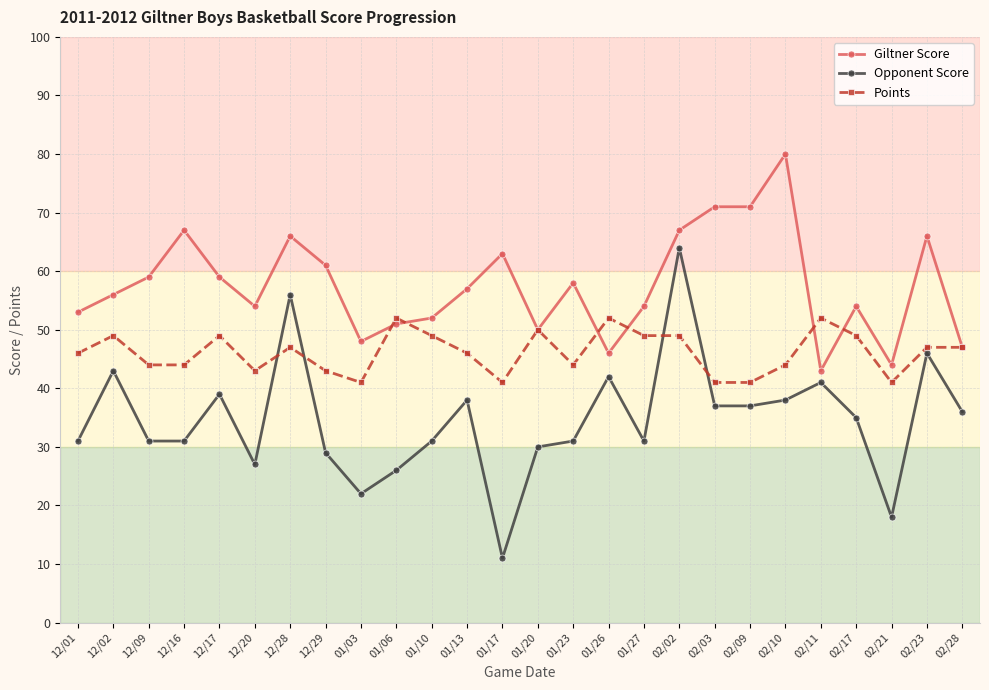

Count the number of data series in this chart.

3